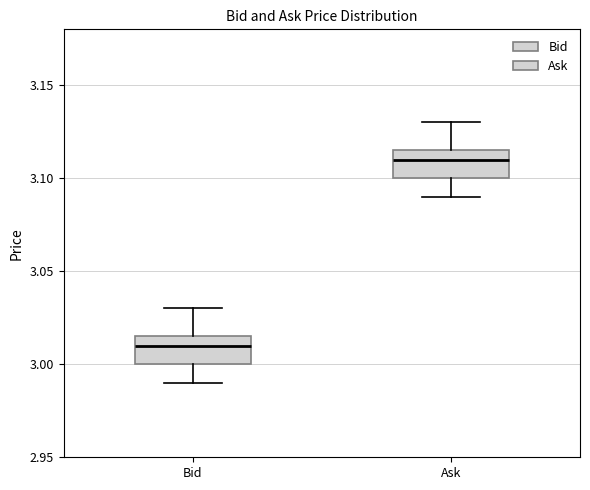

Reading left to right, read every box against the y-axis: the position of its median line, the range the box covers, and the ends of its whiskers. The values are not printed on the chart, so give them approximately, as read against the axis.

Bid: median 3.010, box 3.000 to 3.015, whiskers 2.990 to 3.030
Ask: median 3.110, box 3.100 to 3.115, whiskers 3.090 to 3.130